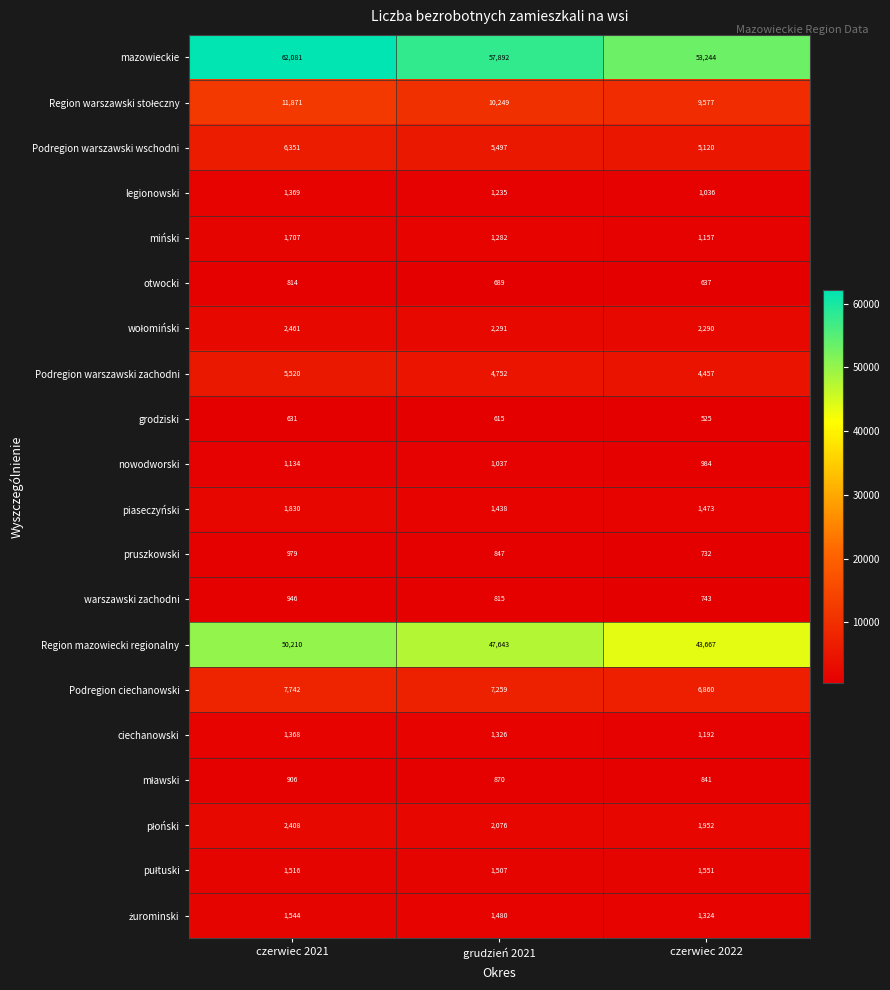

Which label corresponds to the smallest value in the chart?

czerwiec 2022